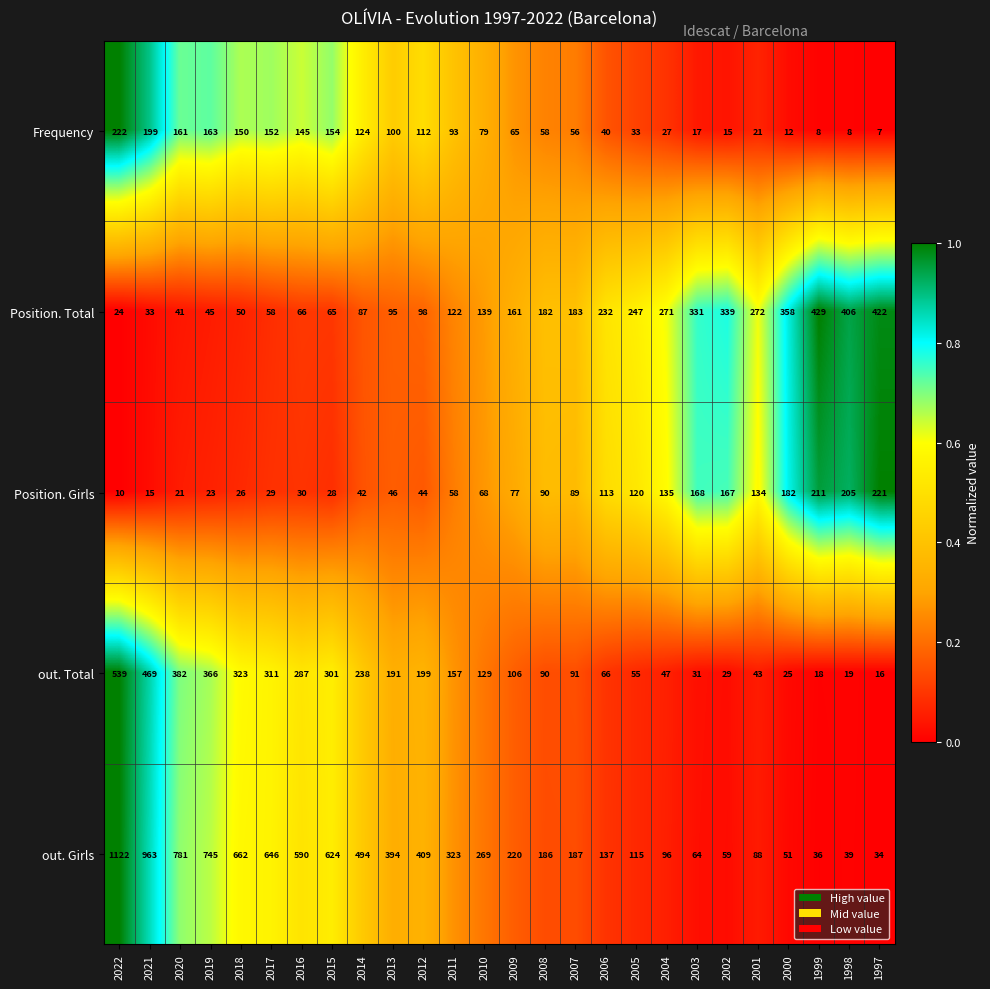

Which series has the largest range (max minus min)?

out. Girls